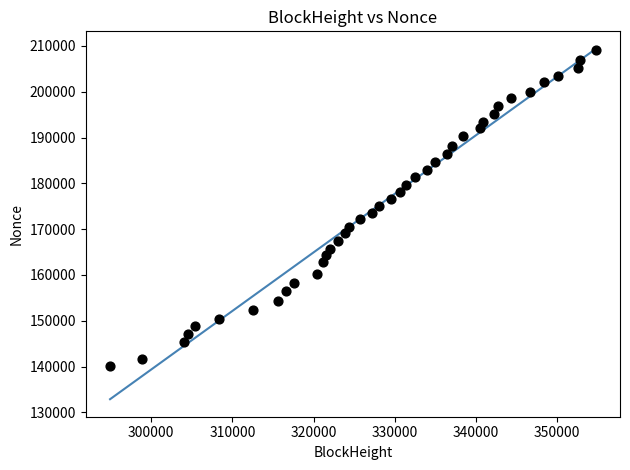

What is the range of Y values (max minus min)?

68949